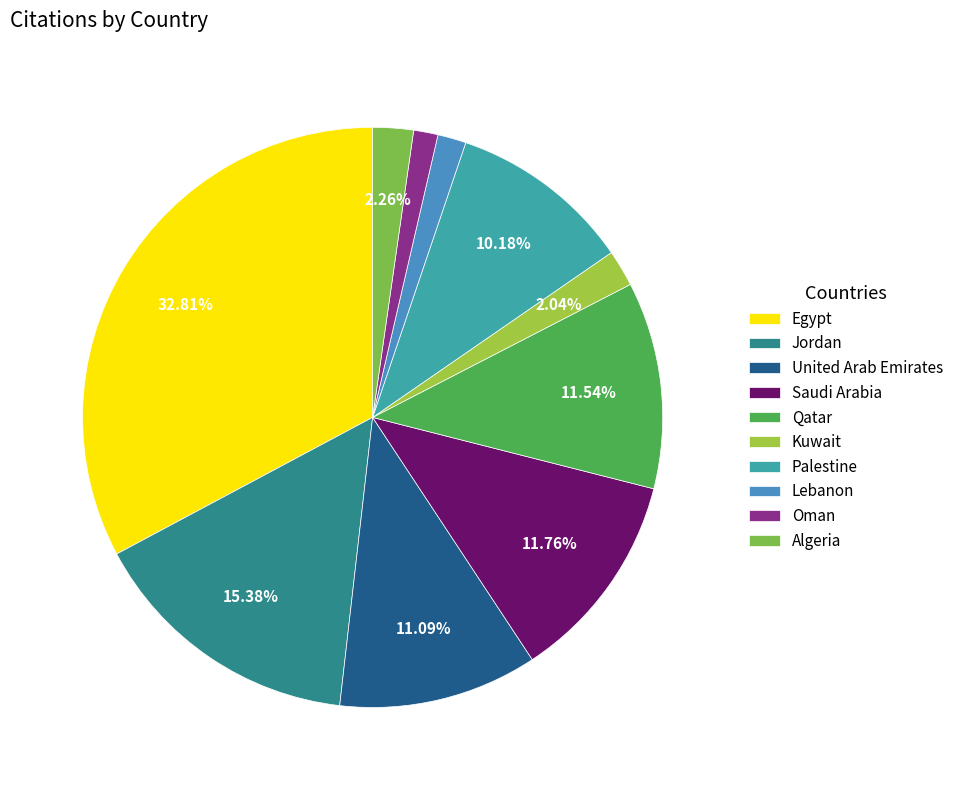

To the nearest percent, what portion does Lebanon represent?

2%